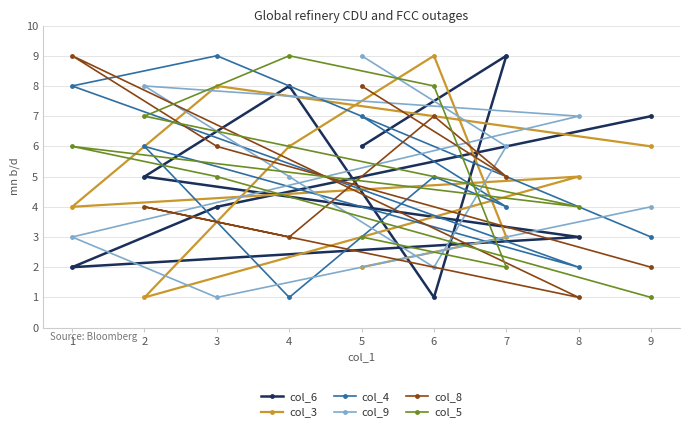

Between 1 and 7, which series saw the biggest shift?

col_6